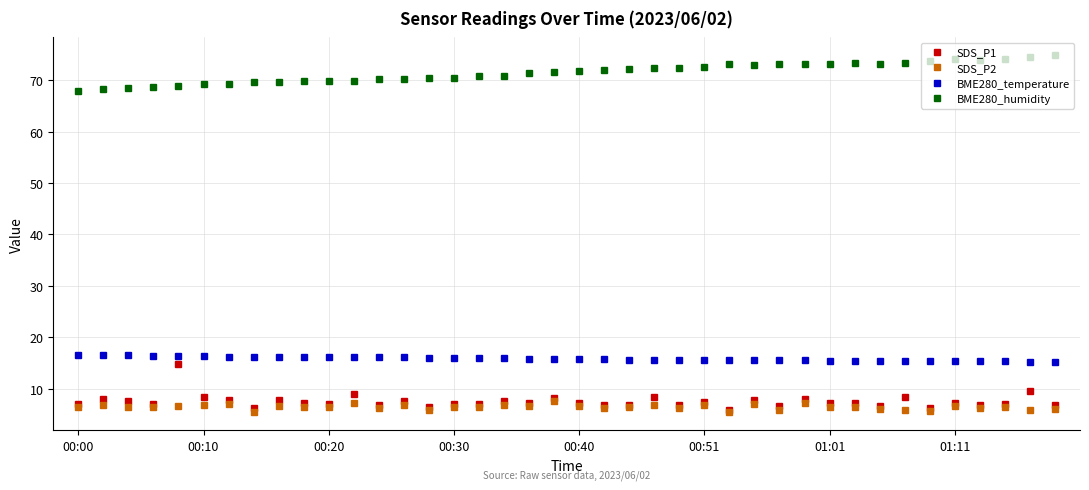

Which series has the largest total across all categories?

BME280_humidity